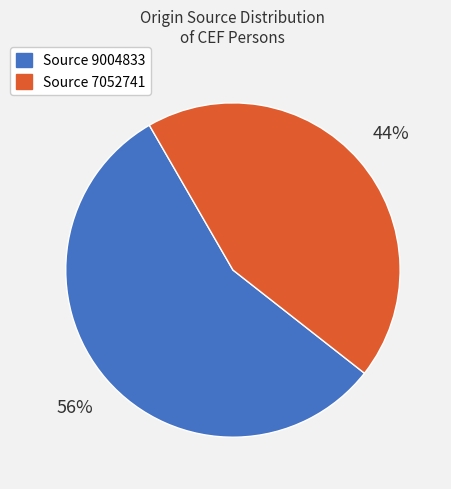

Is there any slice that represents more than half of the pie?

Yes